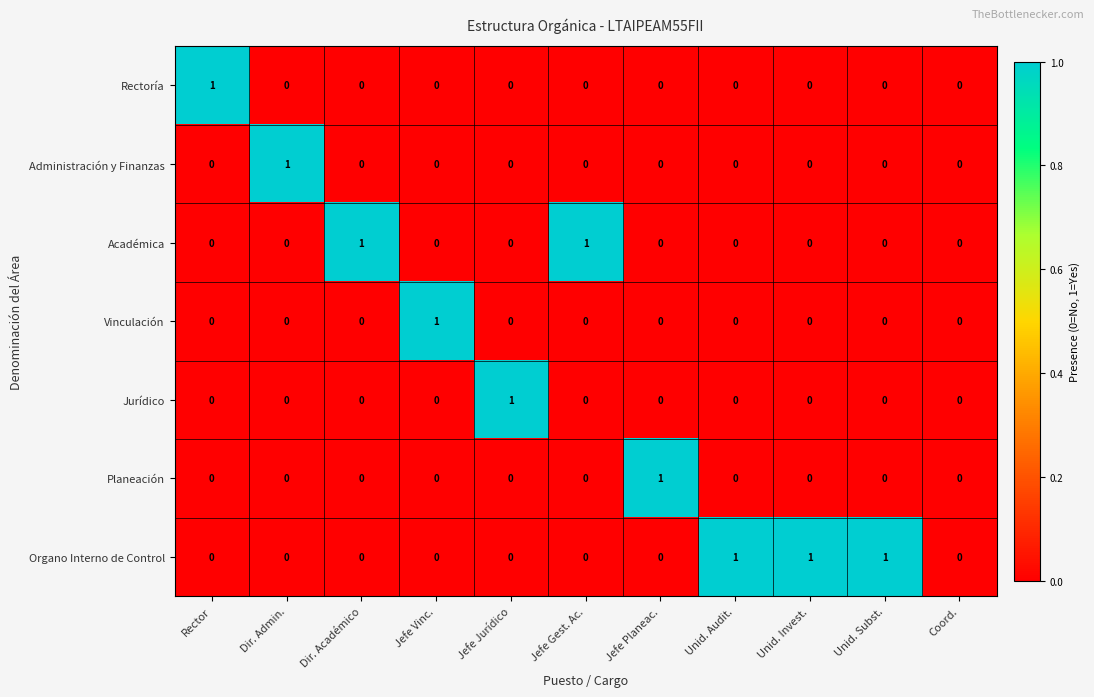

At which label does Planeación reach its peak?

Jefe Planeac.